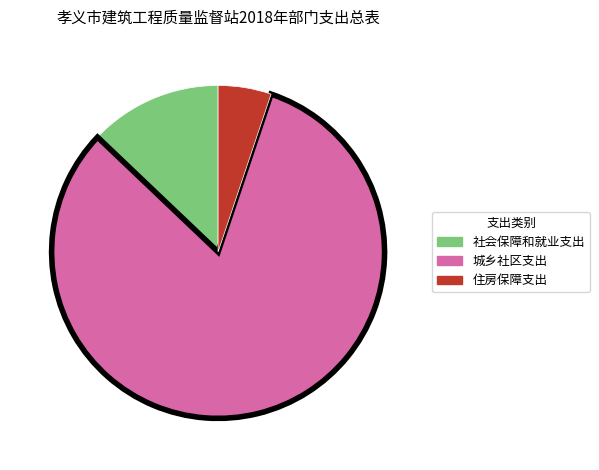

Rank the categories by value from highest to lowest.

城乡社区支出, 社会保障和就业支出, 住房保障支出